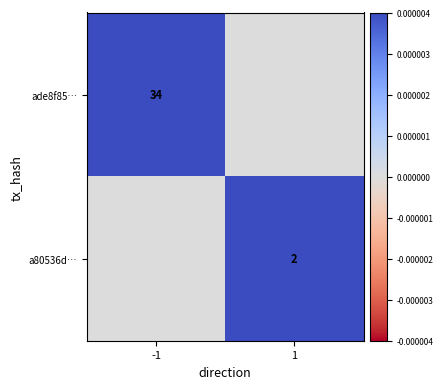

True or false: ade8f85… has a value of 18 at -1.

False